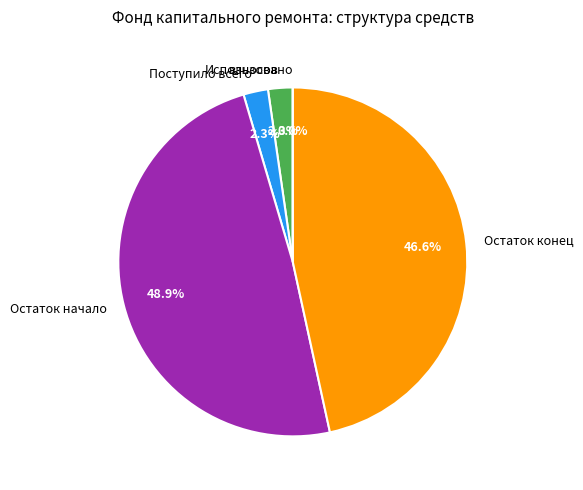

Which slice is the largest?

Остаток начало